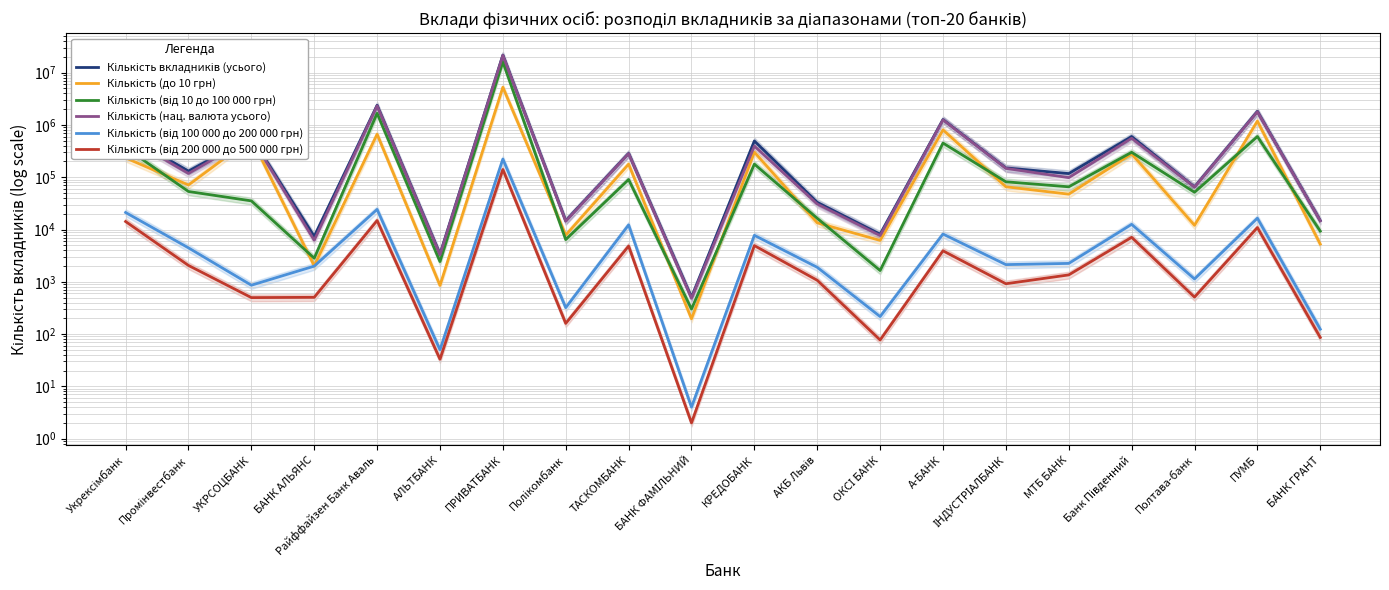

In Кількість вкладників (усього), how many points are lower than both neighbors (excluding endpoints)?

8